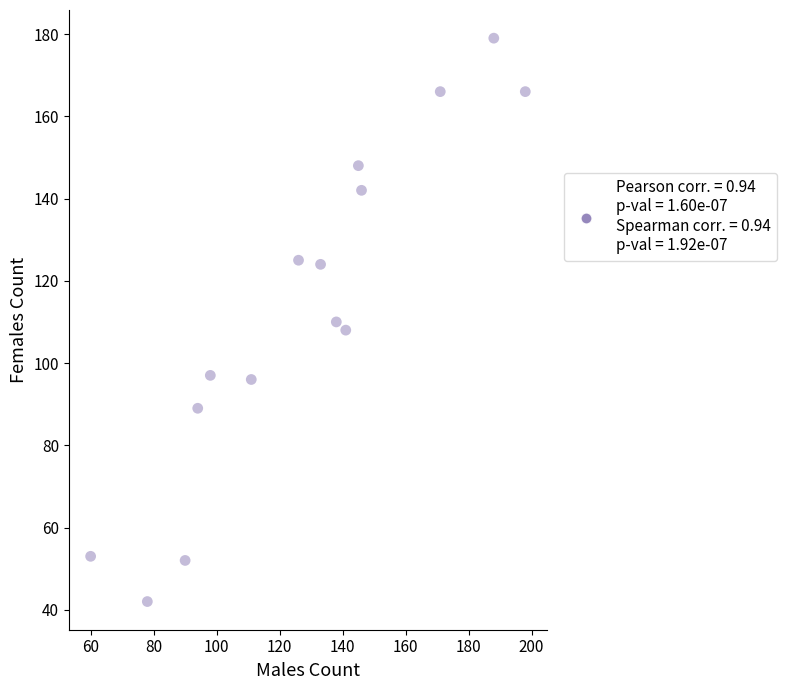

What is the range of X values (max minus min)?

138